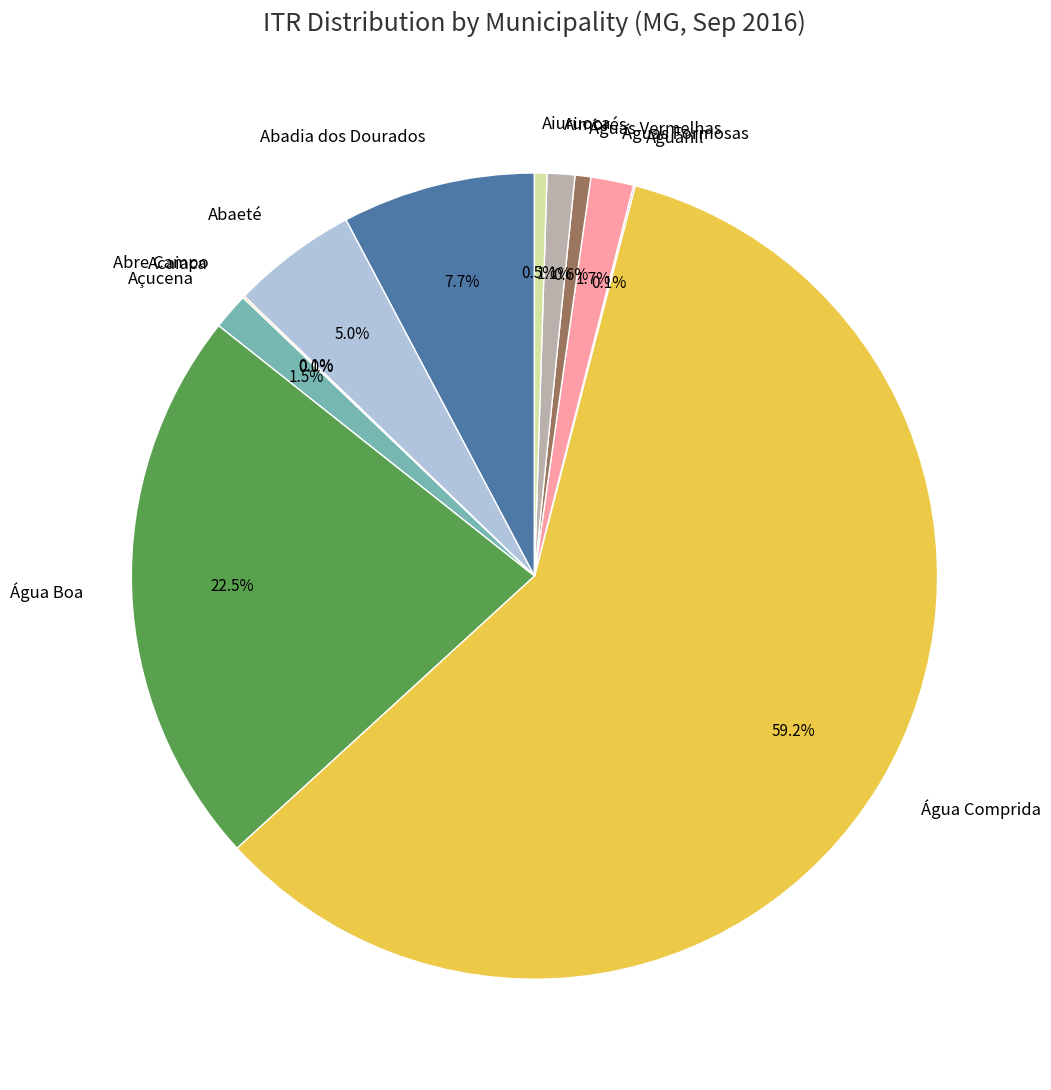

What percentage is NOT represented by Águas Formosas?

98.3%